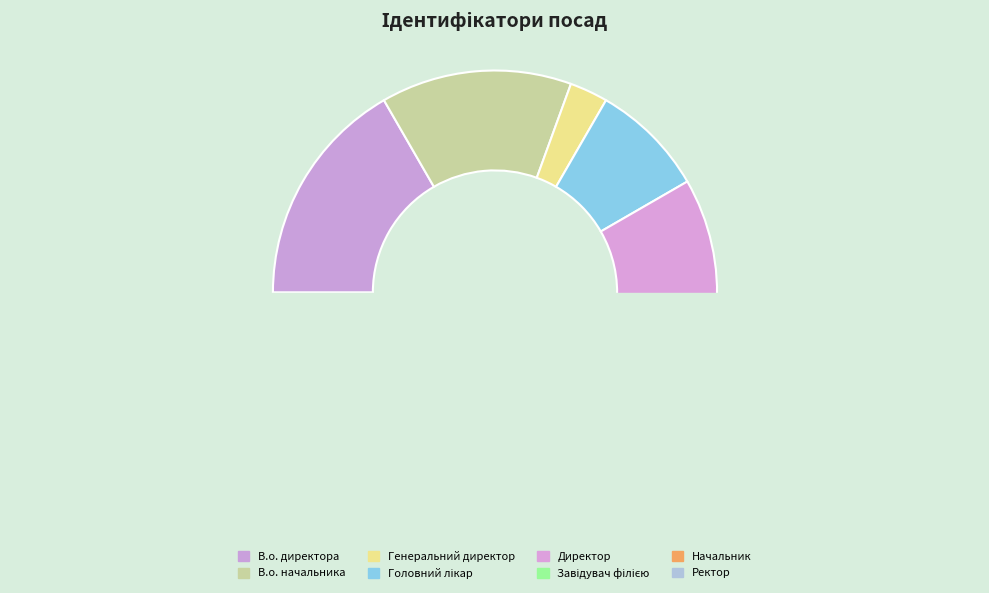

What is the change in value from Директор to Начальник?

-5